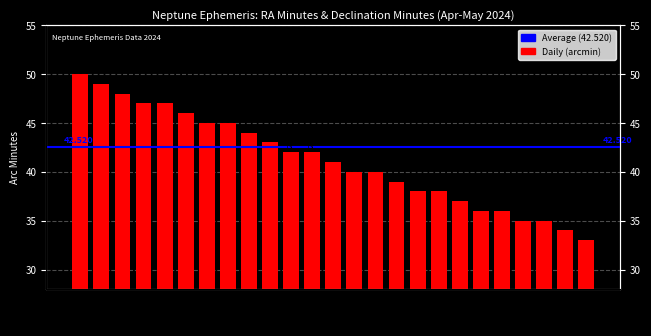

True or false: the data shows 21 at Apr 24.

False